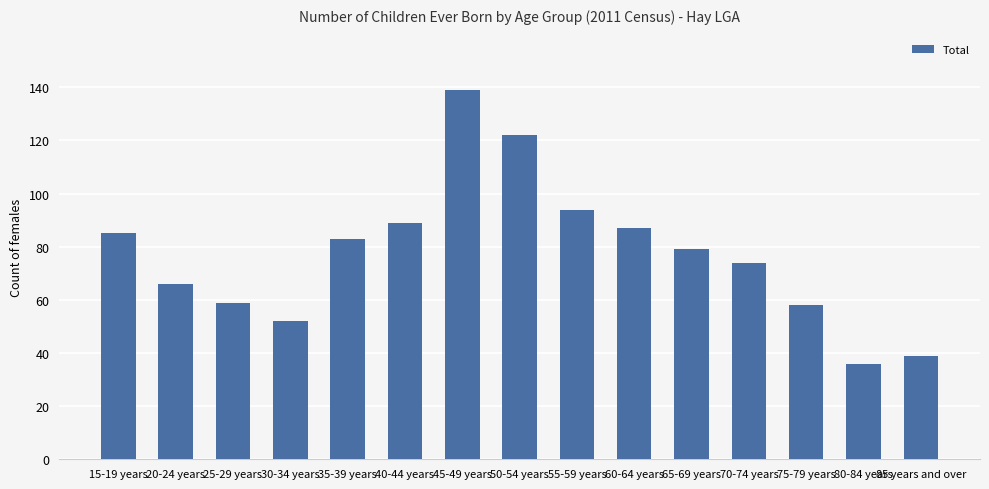

The chart shows a value of 37 at 60-64 years. True or false?

False